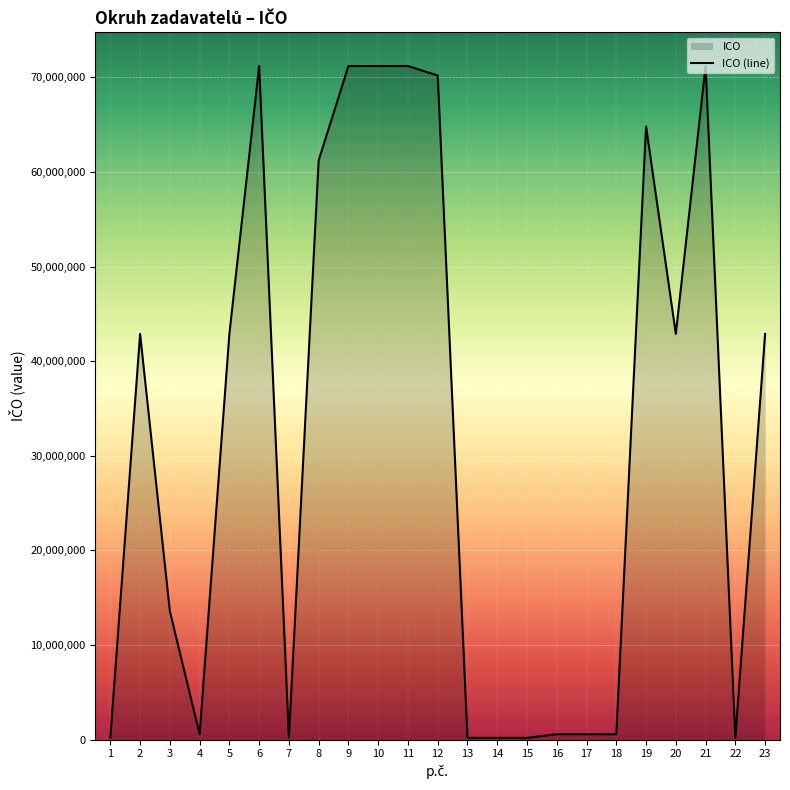

How many interior local peaks (higher than both neighbors) does the data have?

6